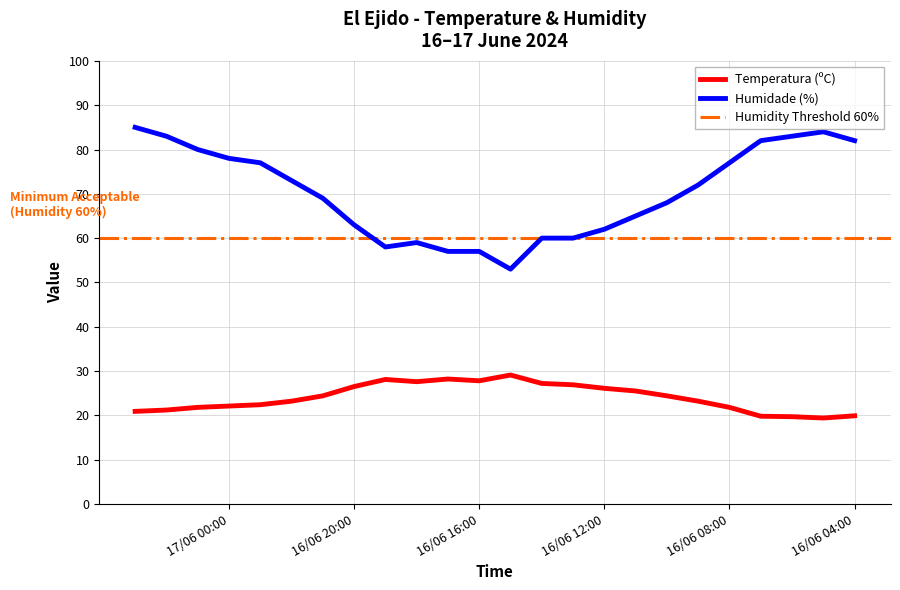

True or false: Humidade (%) and Temperatura (ºC) intersect in this chart.

False